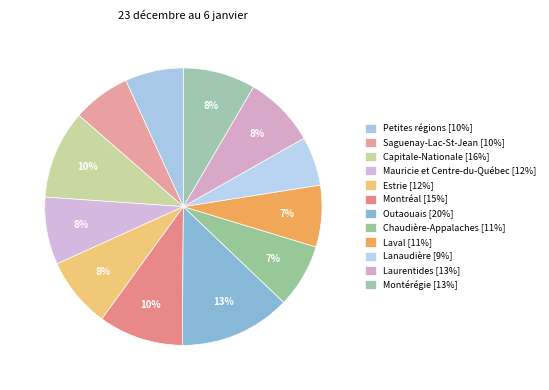

How many slices are in this pie chart?

12